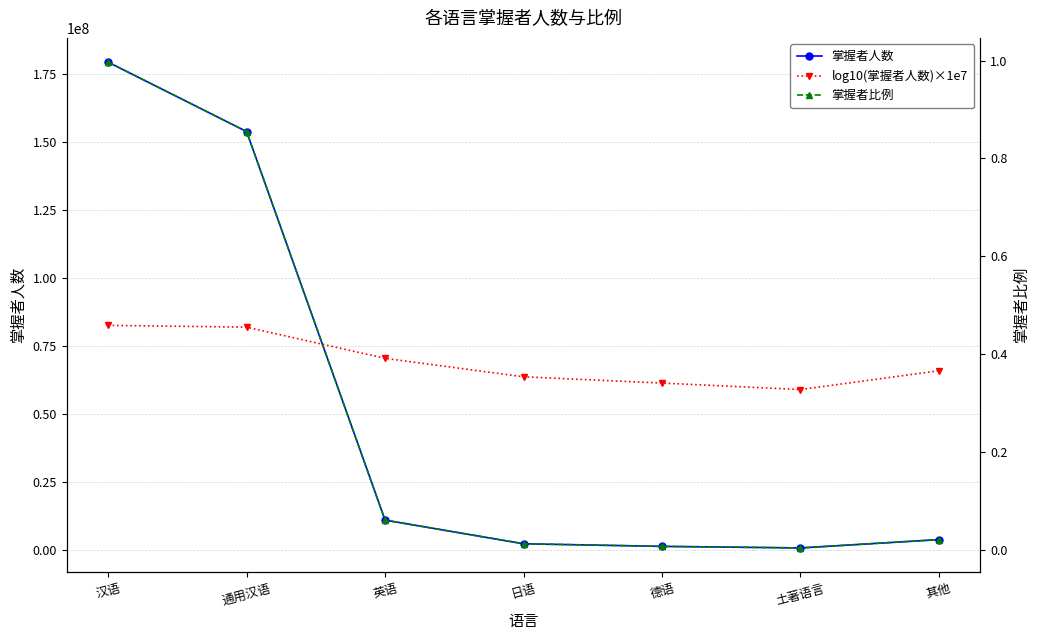

At how many categories does at least one series exceed 110769684?

2